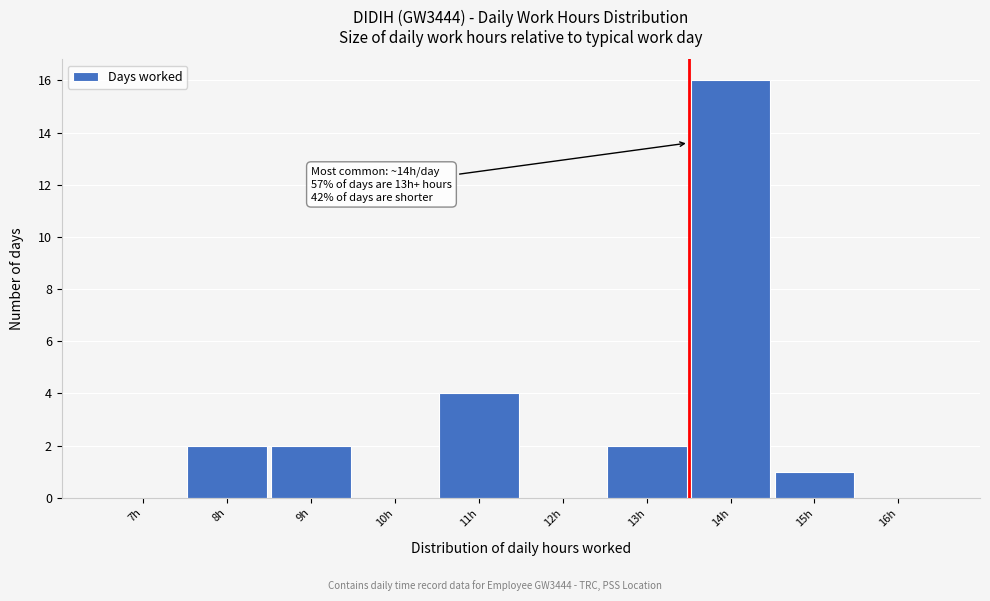

Reading left to right, extract all data points from this chart.

7h=0	8h=2	9h=2	10h=0	11h=4	12h=0	13h=2	14h=16	15h=1	16h=0